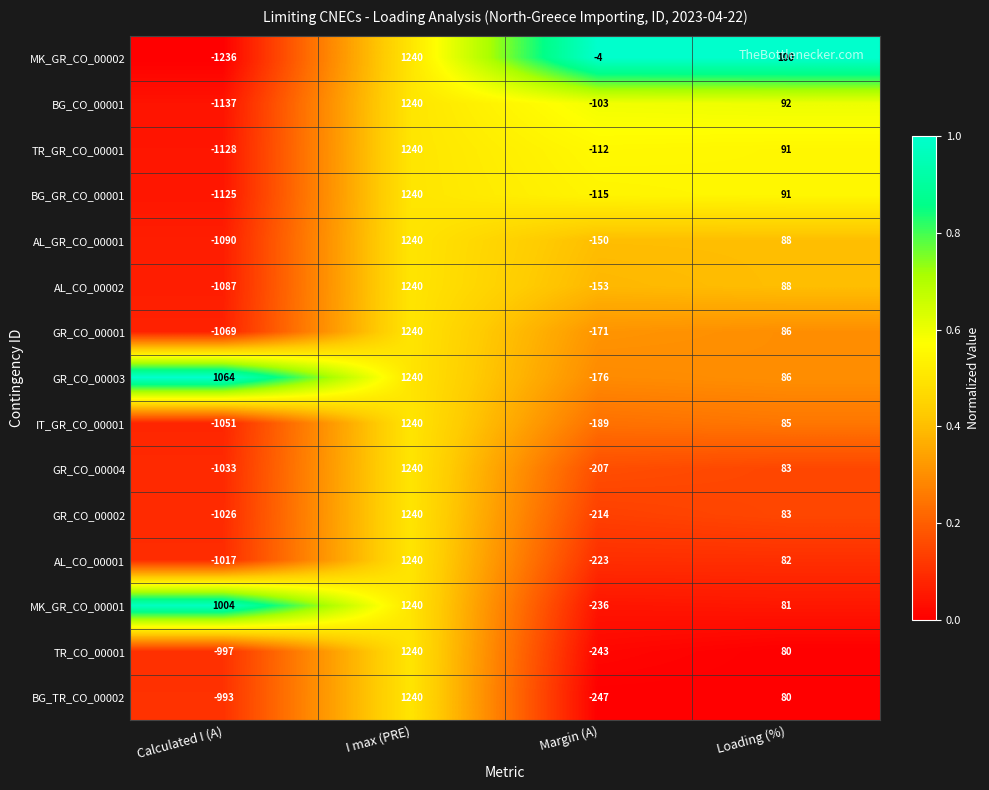

What is the difference between the highest and lowest values at Calculated I (A)?

2300